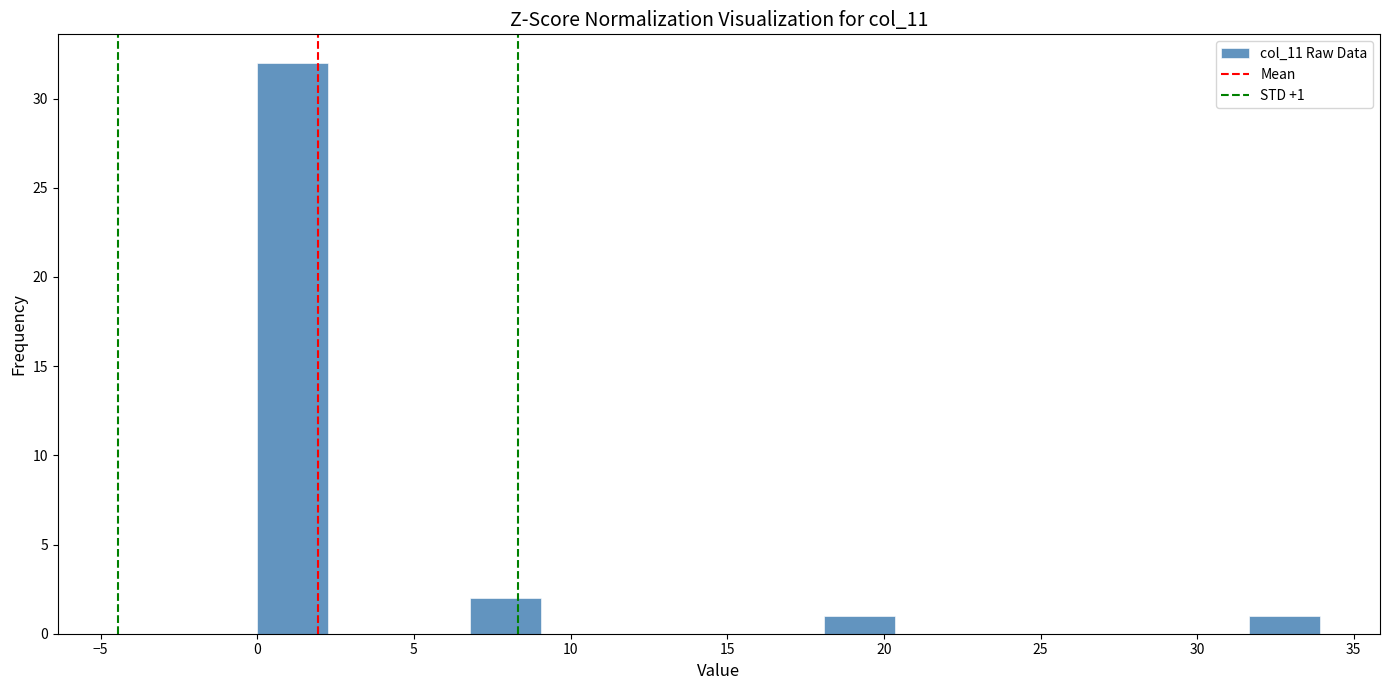

Which range on the x-axis has the tallest bar?

0.0 to 2.5